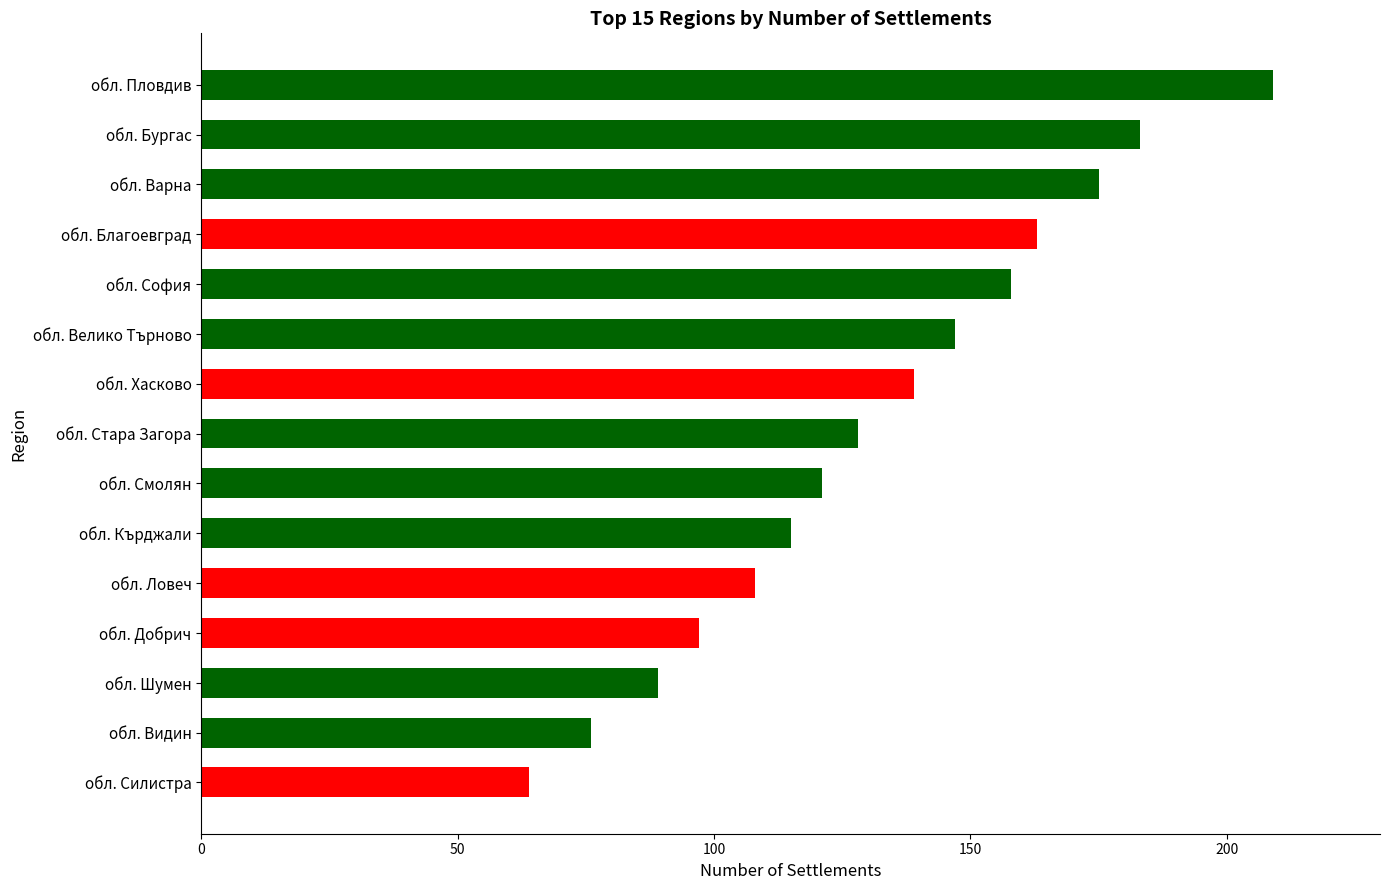

Which category has the highest value across all series?

обл. Пловдив